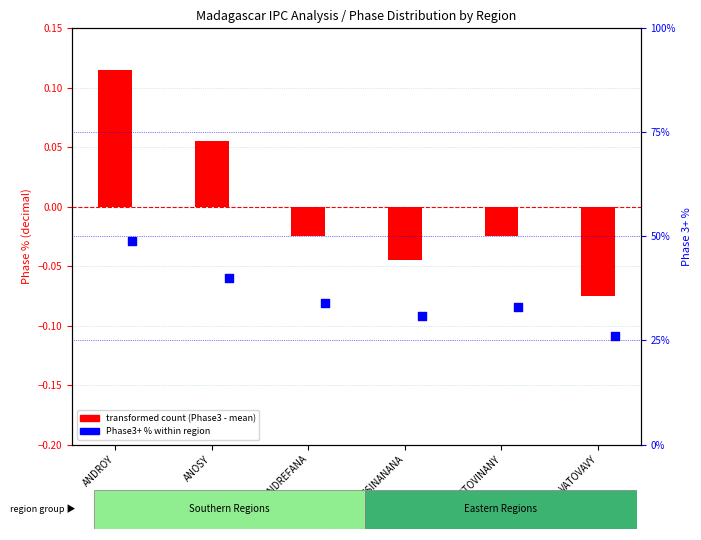

At how many categories does at least one series exceed 27?

5